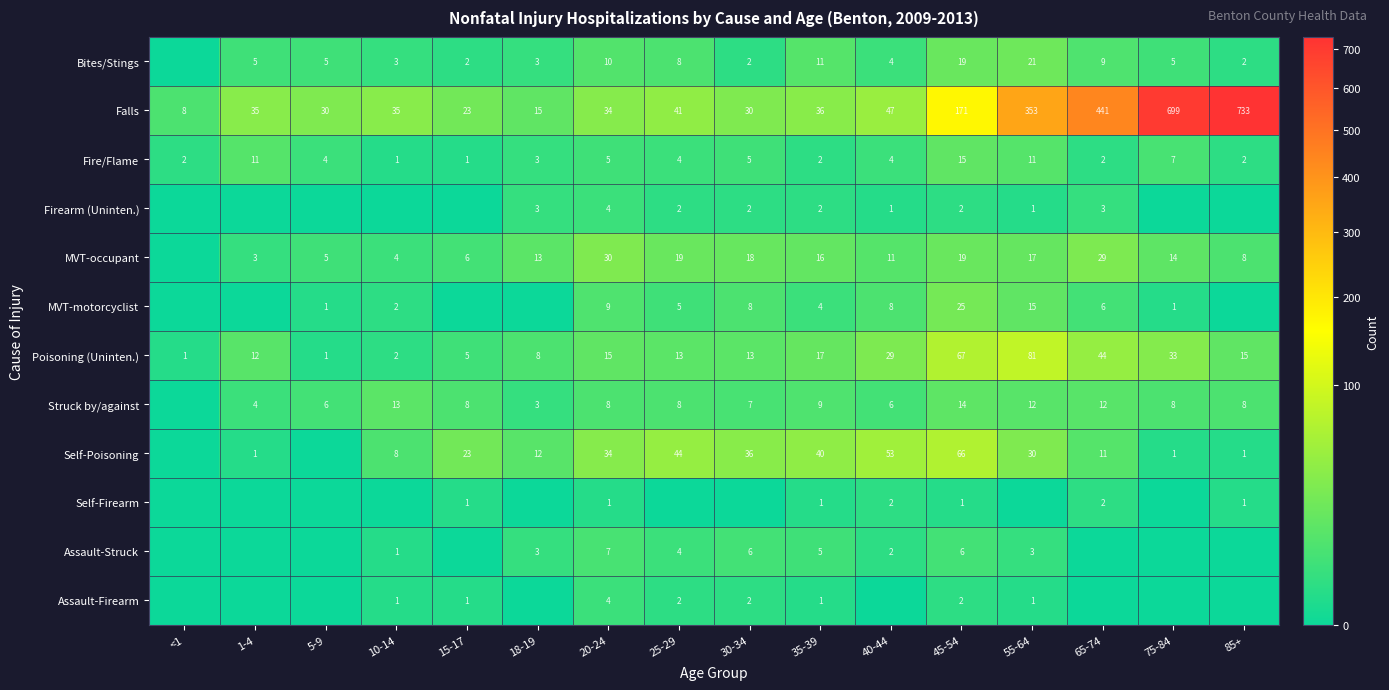

Which category has the highest value across all series?

85+